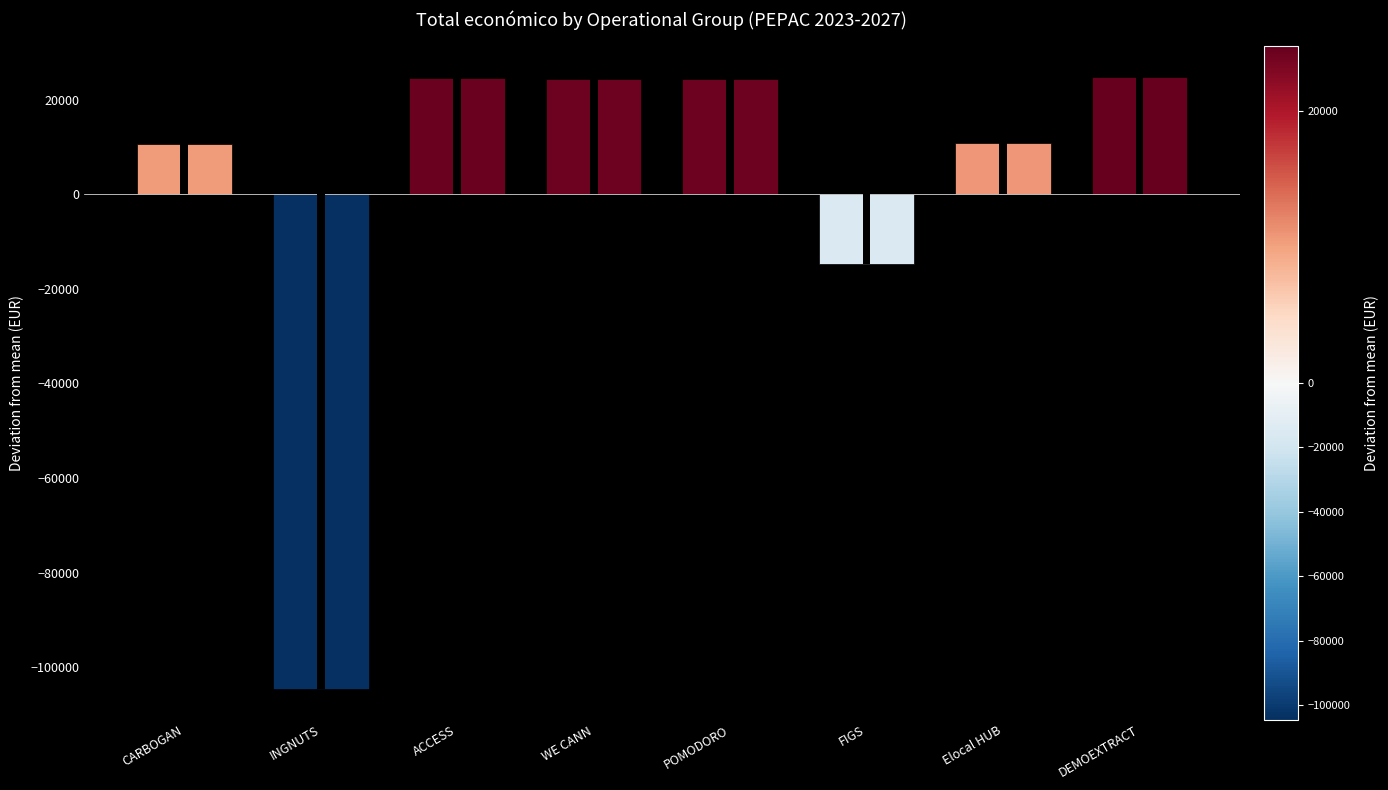

Reading left to right, transcribe all the data shown in this chart.

CARBOGAN=10641	INGNUTS=-104598	ACCESS=24506	WE CANN=24311	POMODORO=24267	FIGS=-14744	Elocal HUB=10847	DEMOEXTRACT=24770